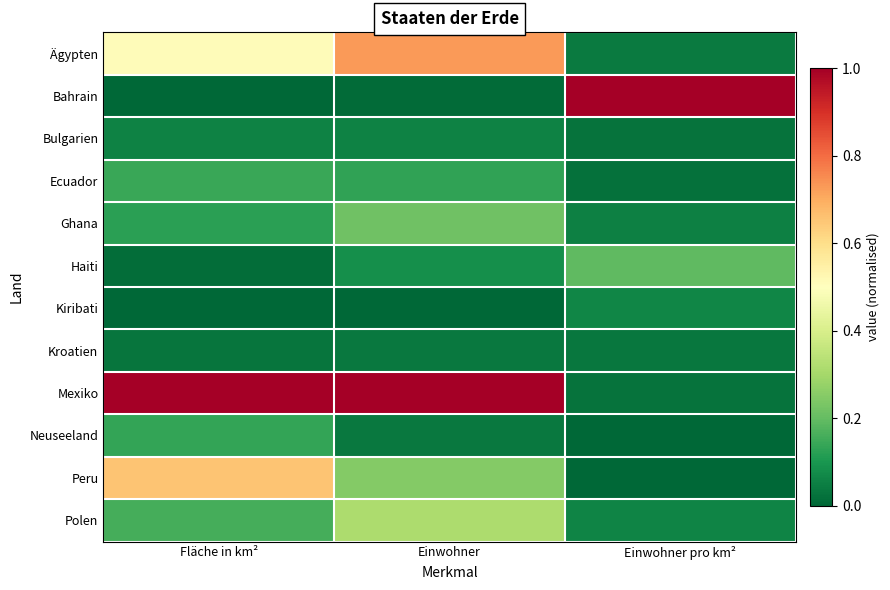

Between Einwohner and Einwohner pro km², which series saw the biggest shift?

Bahrain